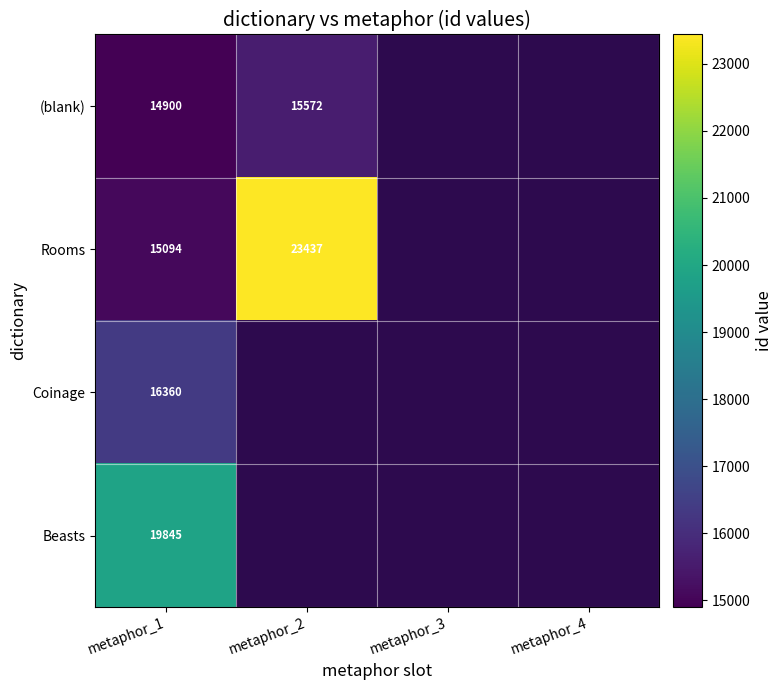

Which has a higher value, metaphor_1 or metaphor_4?

metaphor_4